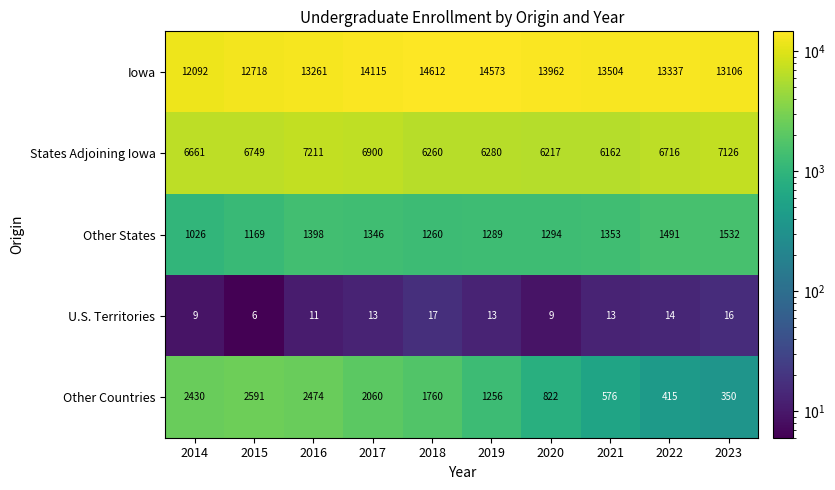

Is it true that Other Countries equals 350 at 2023?

True